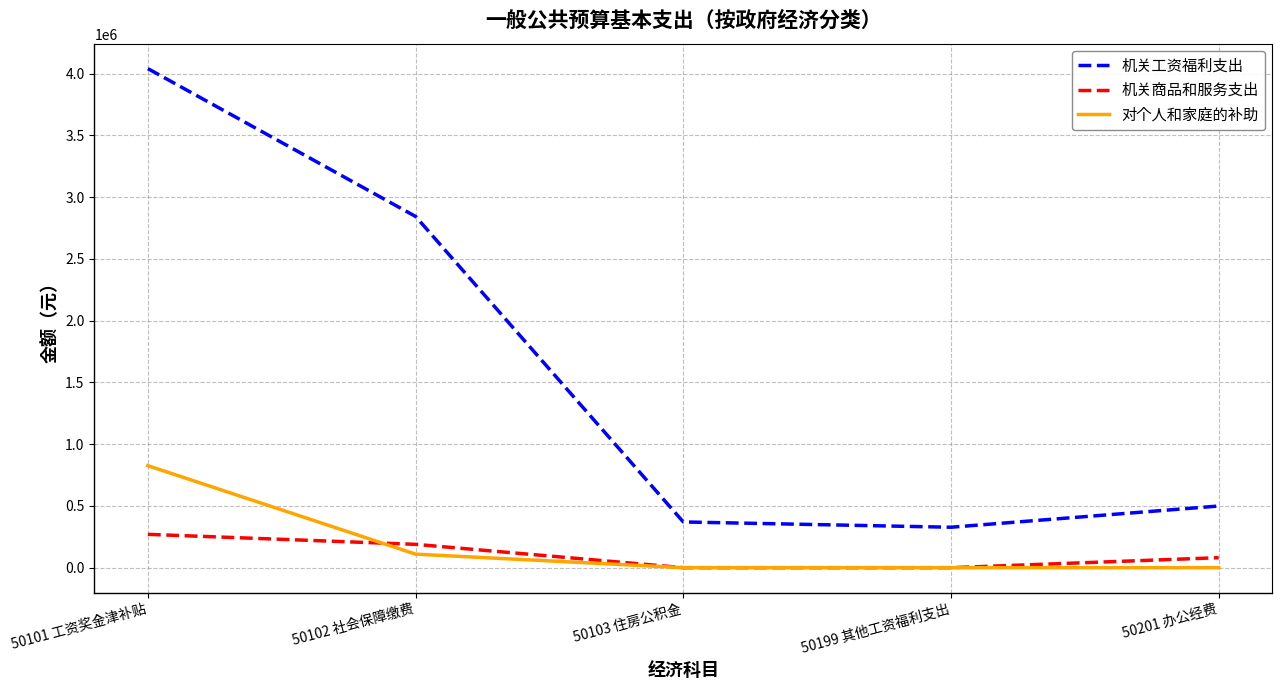

What is the spread (max minus min) of values at 50103 住房公积金?

370313